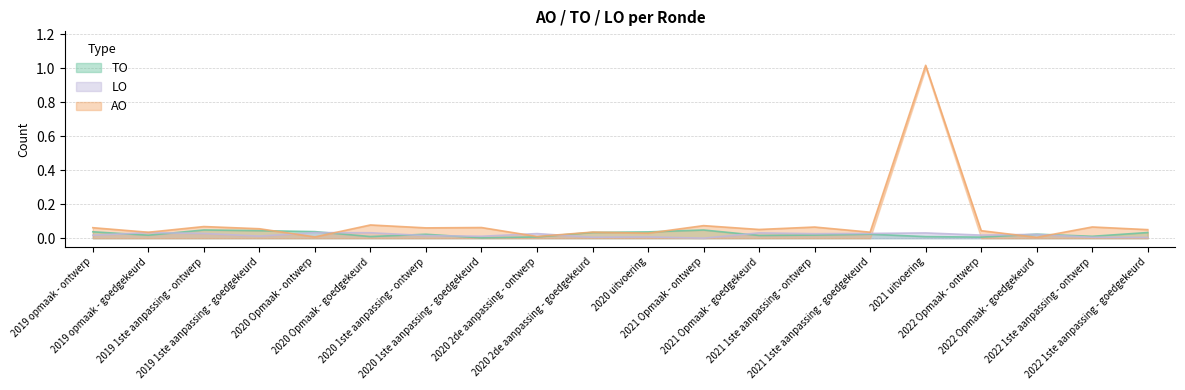

Which series has the widest spread of values?

AO